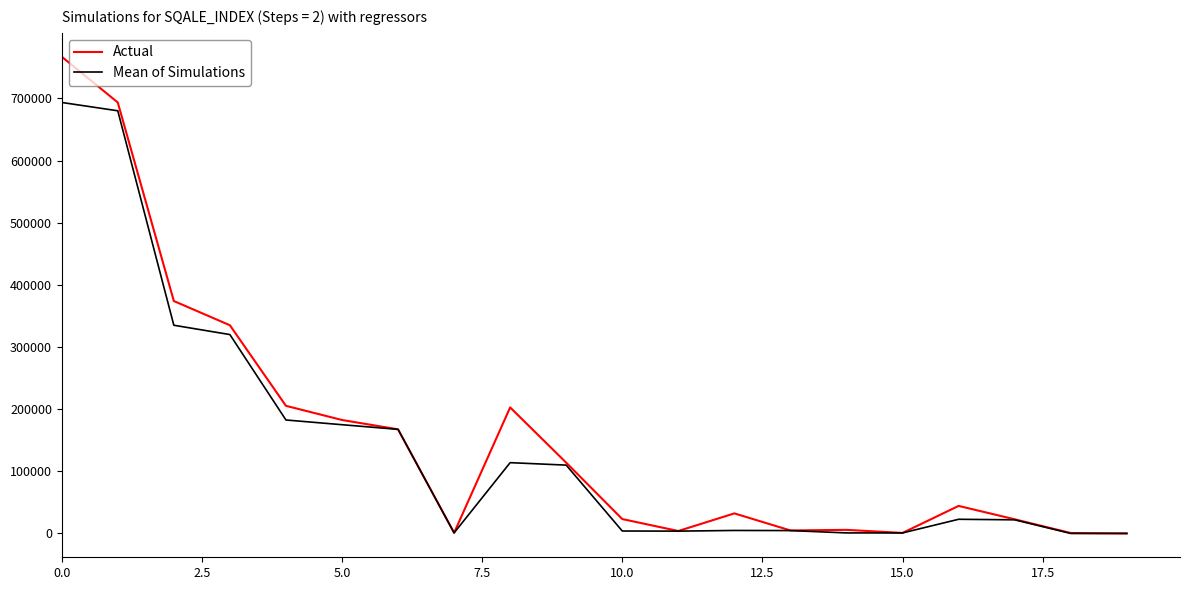

What is the difference between the maximum and second lowest values in the Actual series?

766234